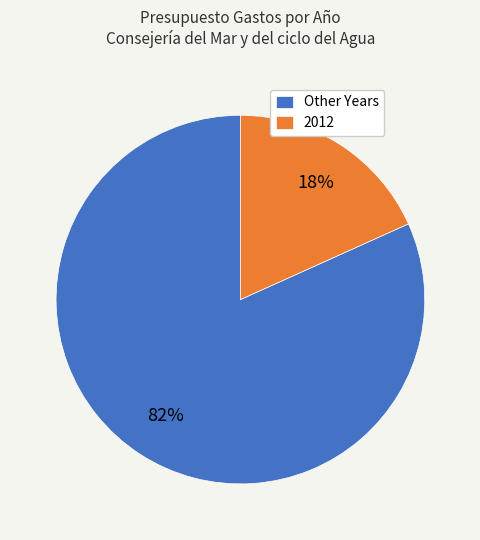

What percentage is the 2012 slice, to the nearest percent?

18%